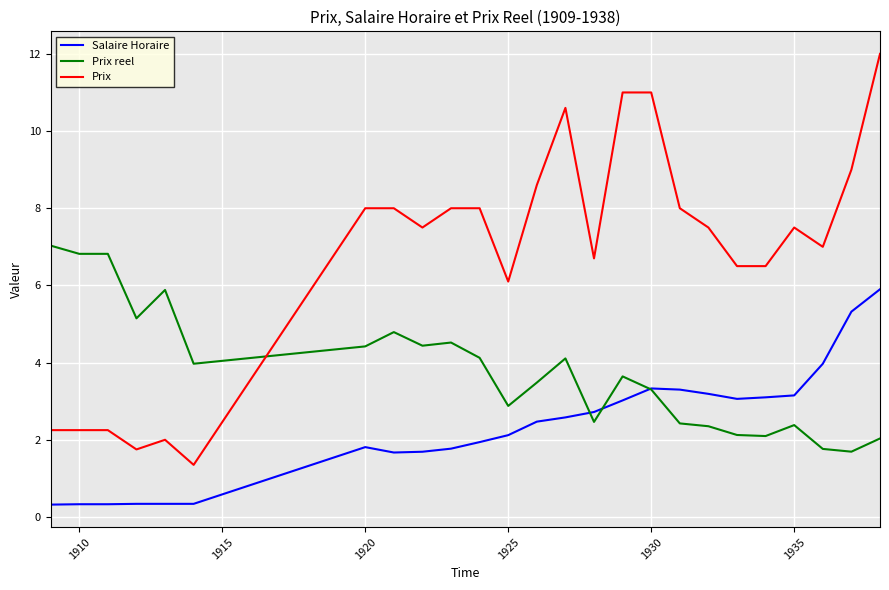

True or false: Salaire Horaire and Prix cross at least once.

False